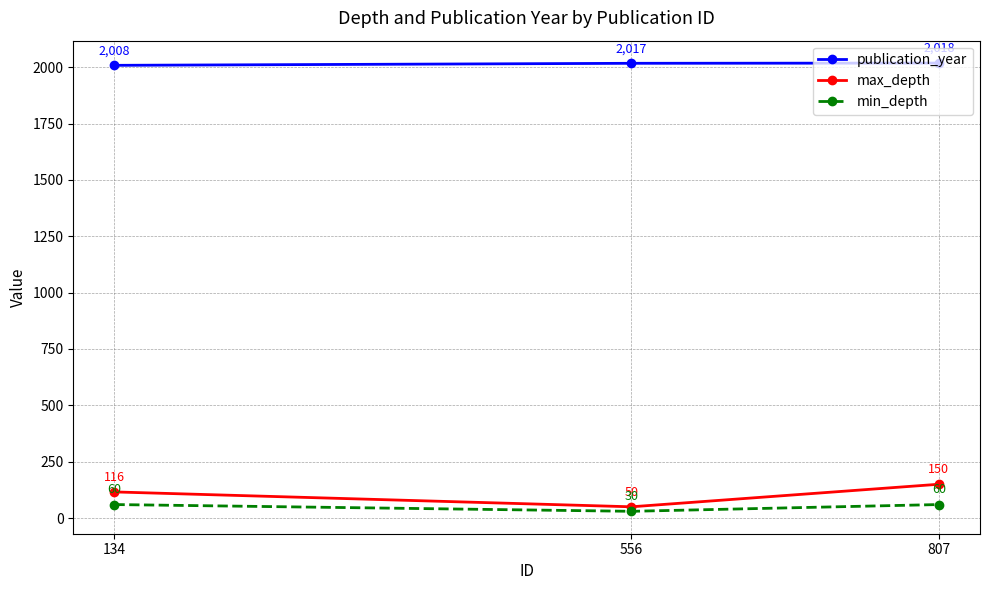

At how many categories does at least one series exceed 276?

3